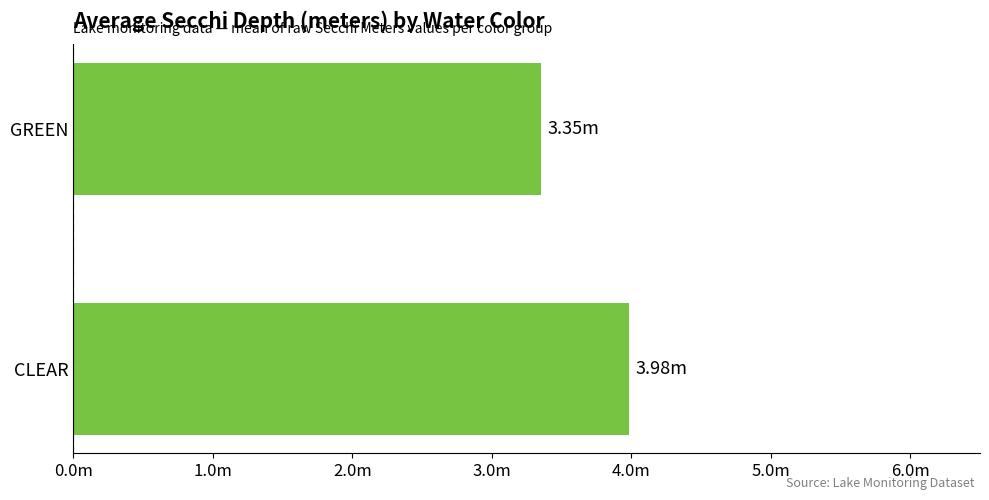

How many distinct data groups are displayed?

1